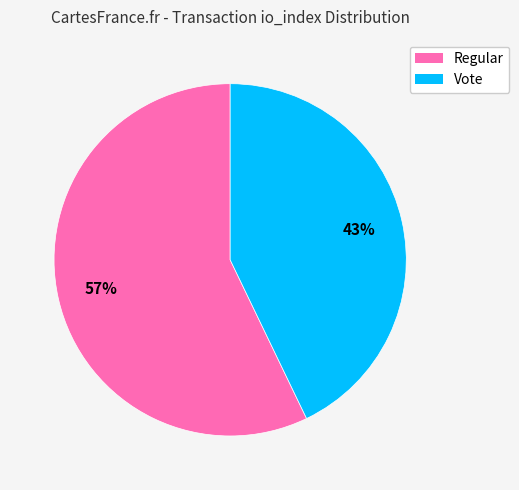

Does any single category account for the majority?

Yes